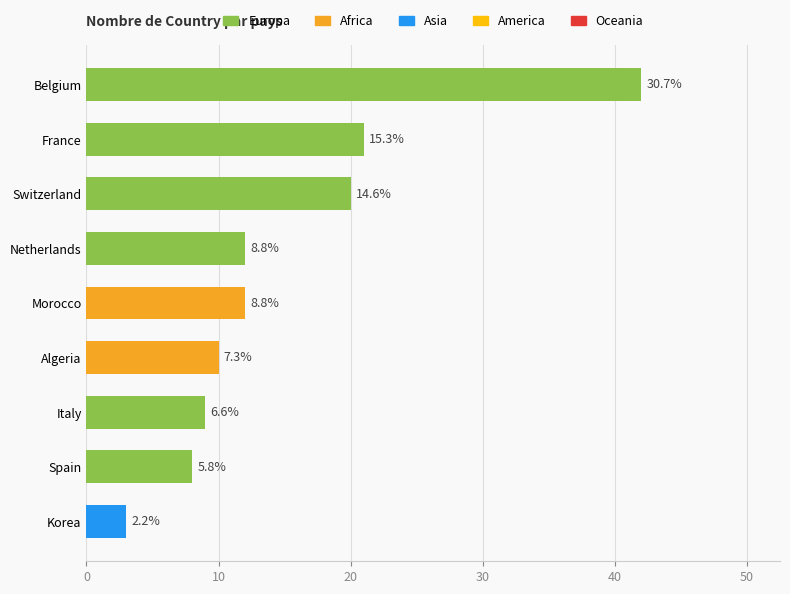

Are the bars horizontal?

Yes